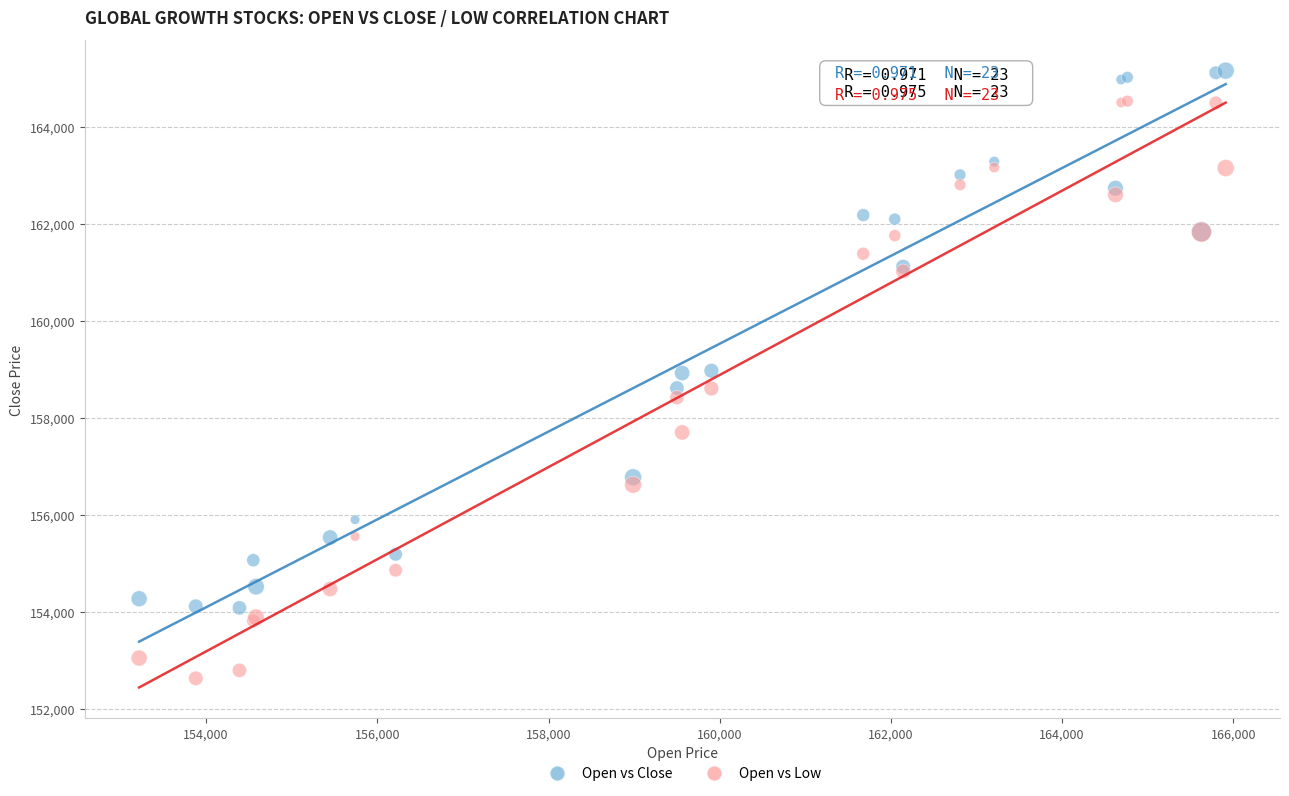

What are all the series names shown in the legend?

Open vs Close, Open vs Low